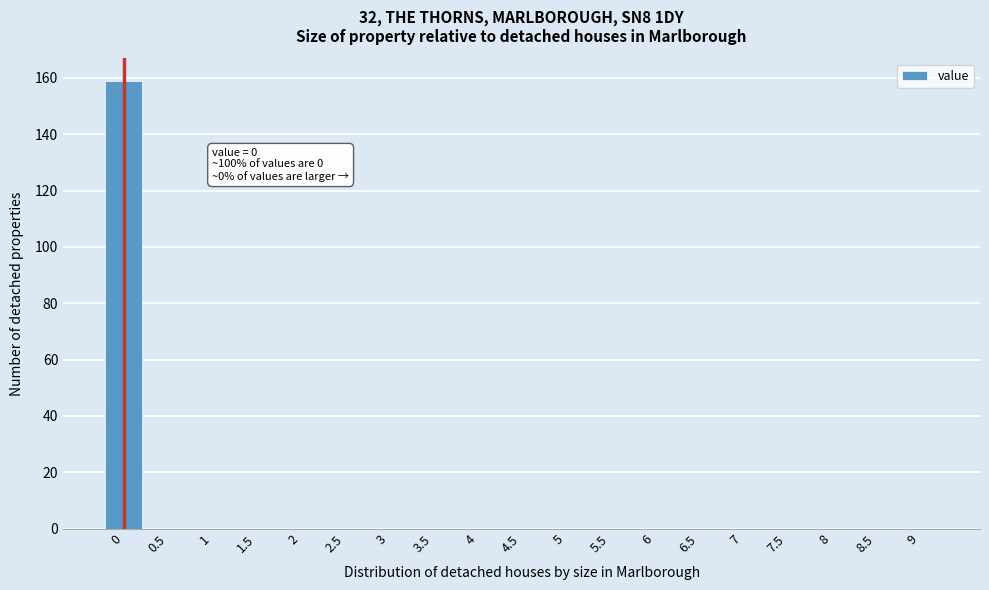

Reading right to left, extract all data points from this chart.

9=0	8.5=0	8=0	7.5=0	7=0	6.5=0	6=0	5.5=0	5=0	4.5=0	4=0	3.5=0	3=0	2.5=0	2=0	1.5=0	1=0	0.5=0	0=159